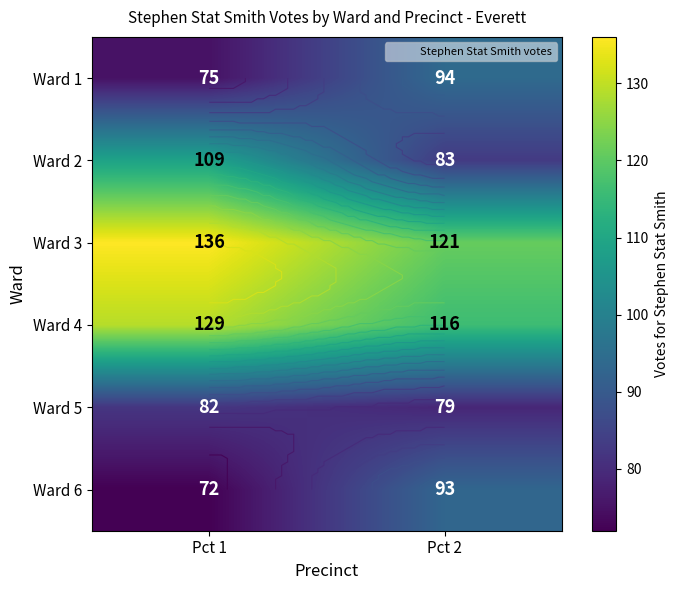

What is the total value across all series at Pct 2?

586